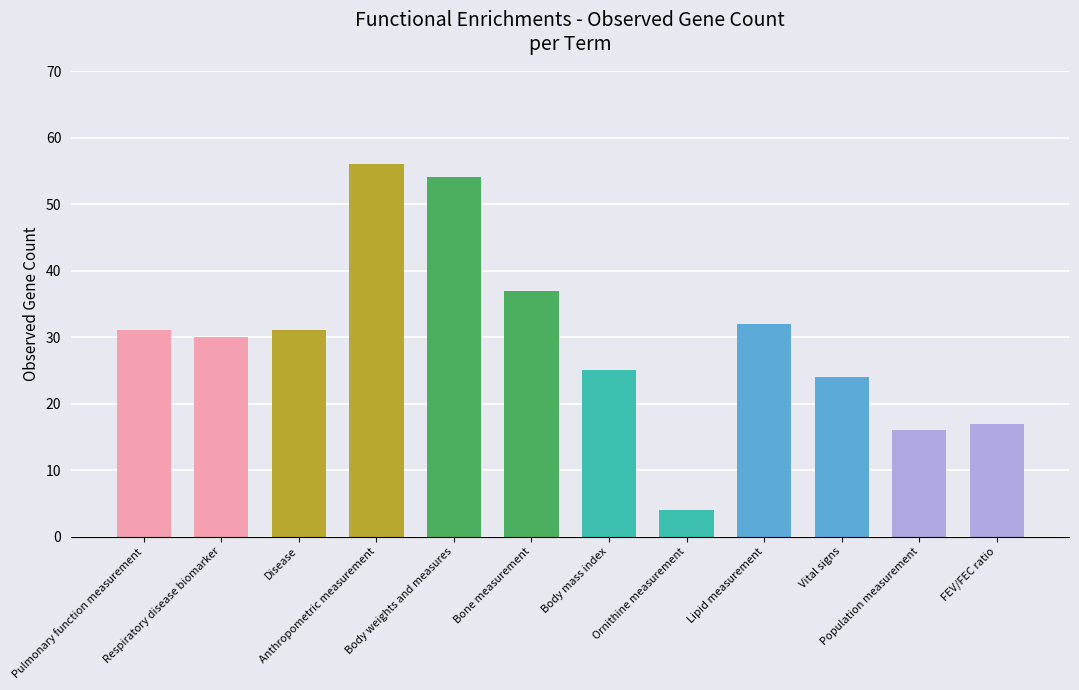

What is the maximum value shown in the chart?

56